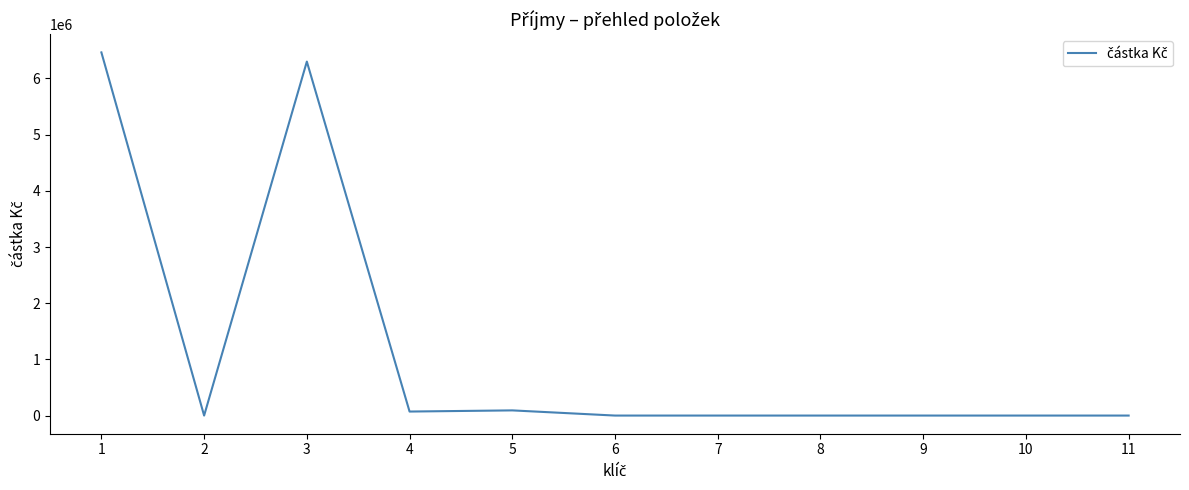

The value at 6 is 3761926. True or false?

False